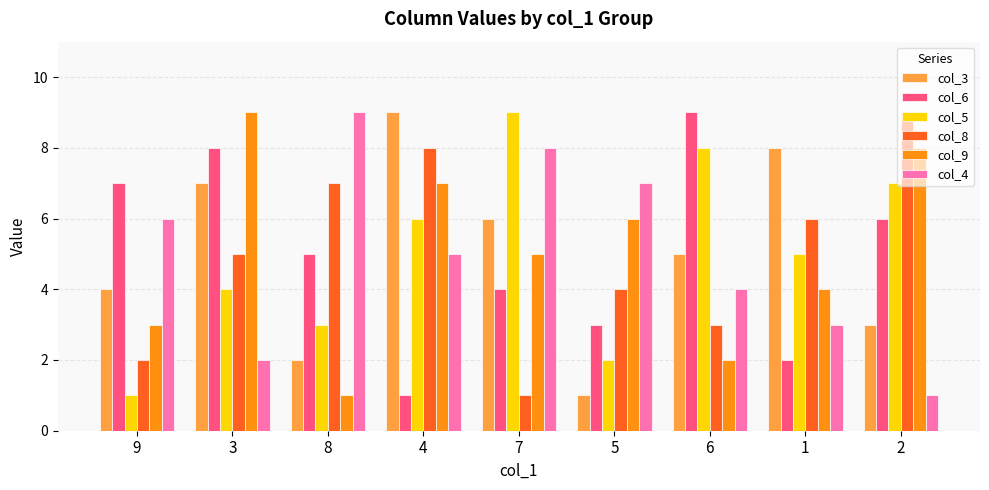

What is the difference between the highest and lowest values at 9?

6